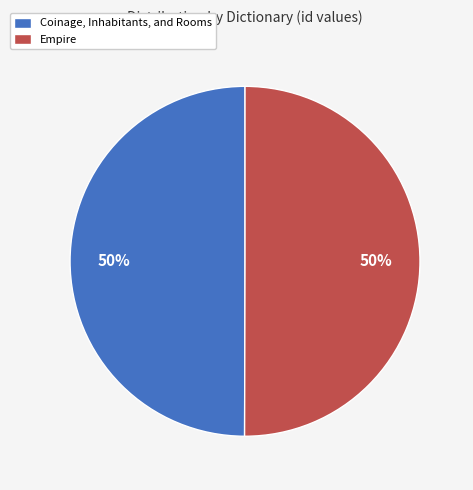

To the nearest percent, what is the combined percentage of Empire and Coinage, Inhabitants, and Rooms?

100%